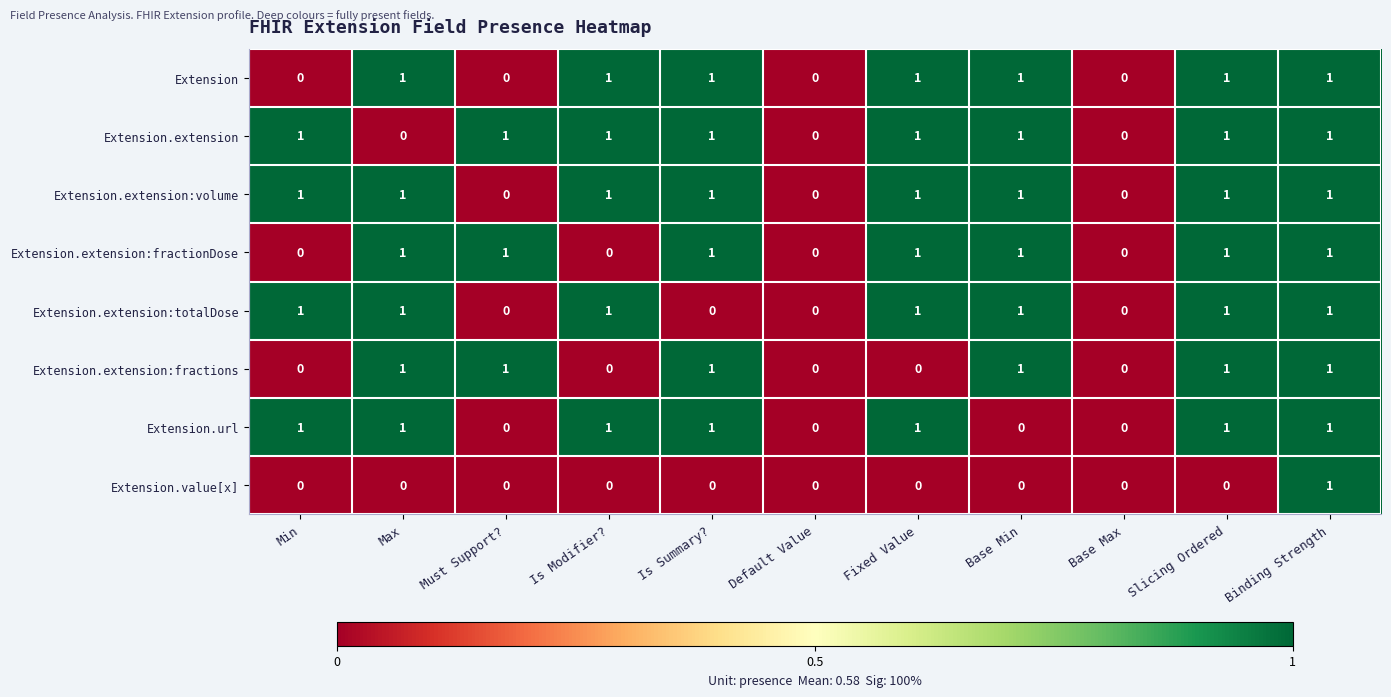

Count the Extension values in the range 0 to 1.

11